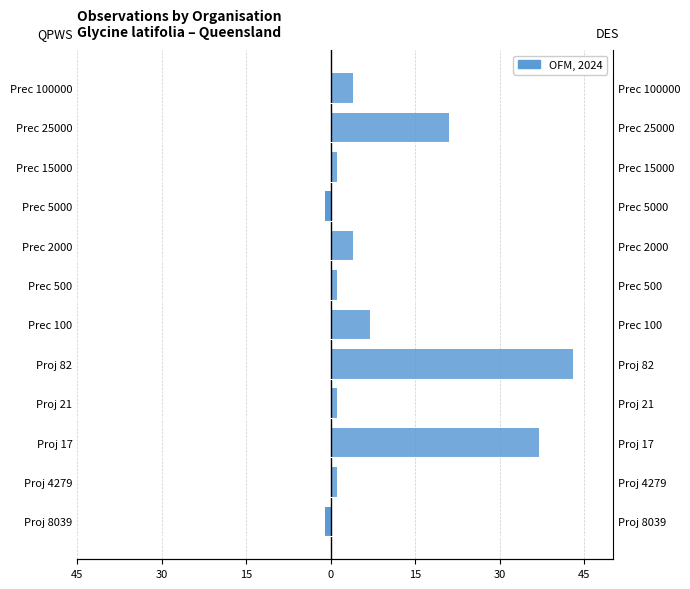

At how many categories does at least one series exceed 6?

4